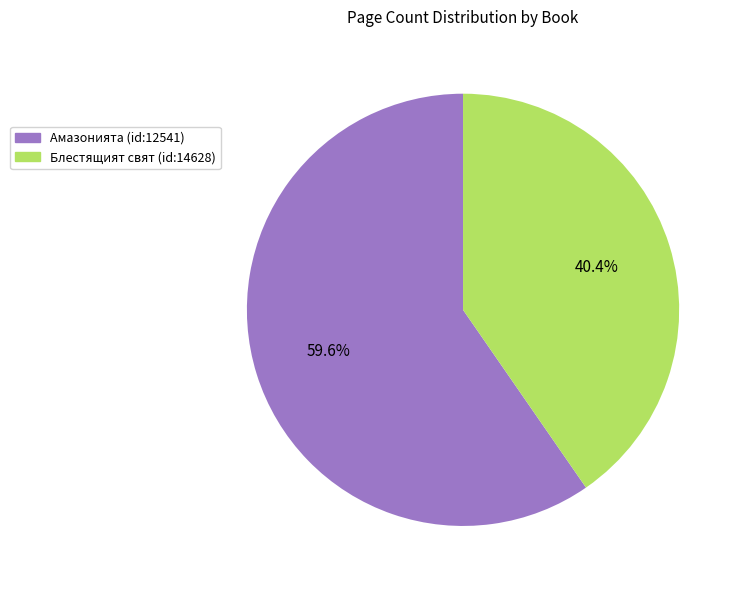

Count the number of slices in the pie.

2